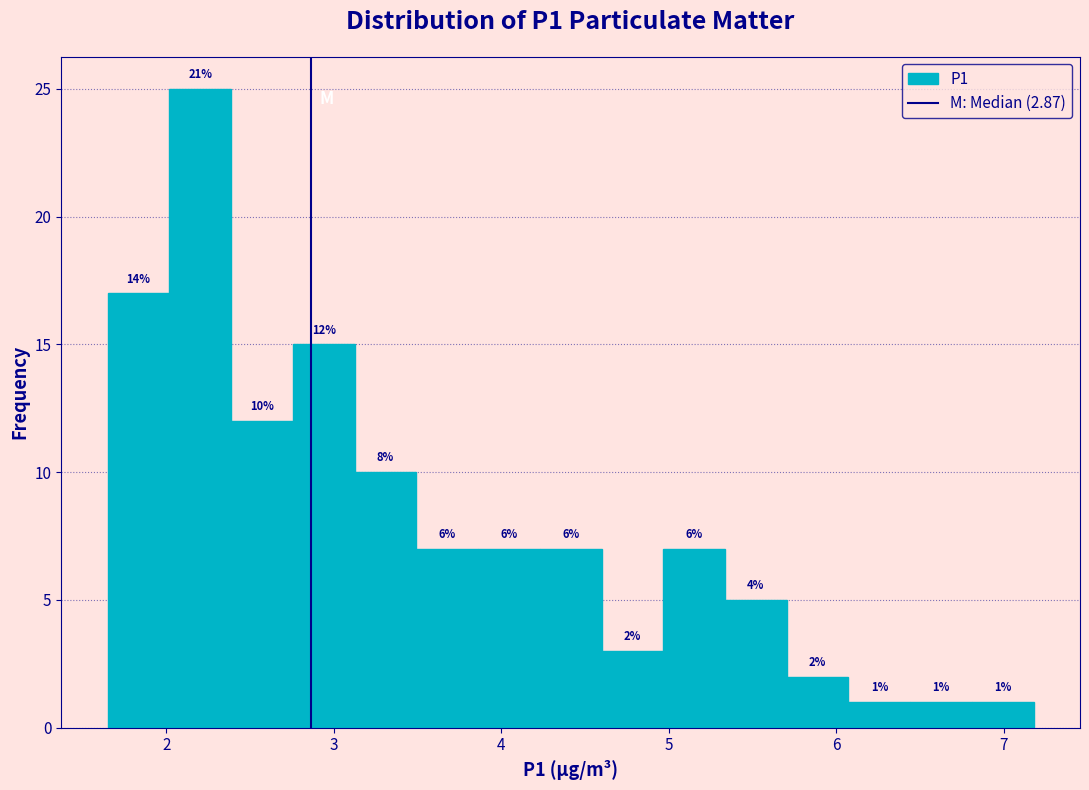

Read against the x-axis, roughly where is the centre of the tallest bar?

2.2